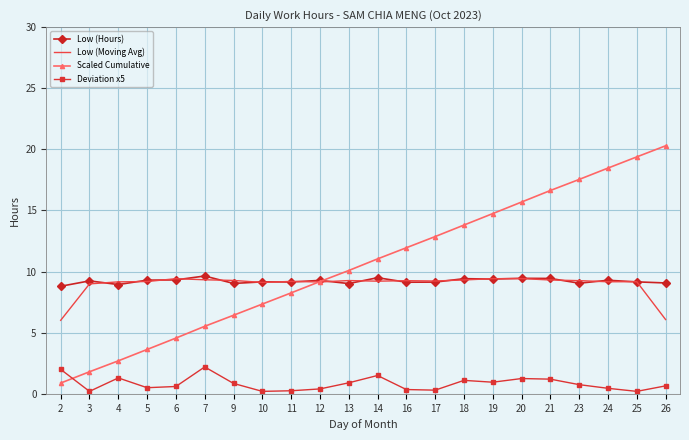

What value does the Low (Moving Avg) series have at 26?

6.1